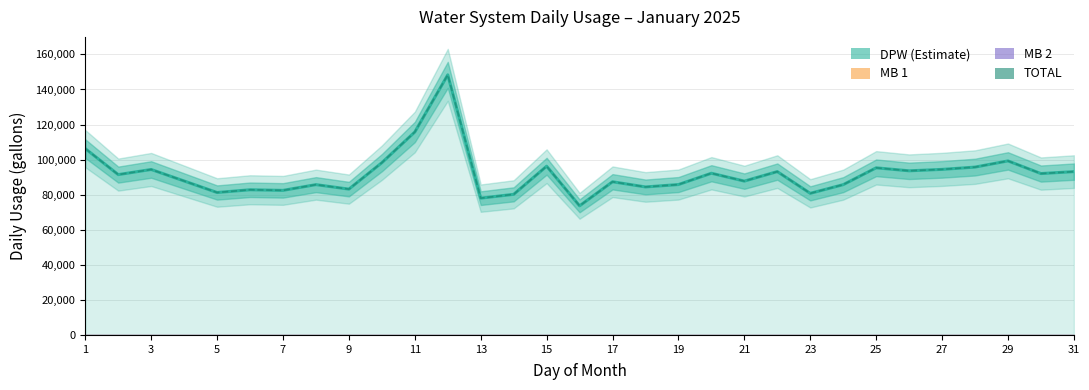

What is the sum of the TOTAL values at 13 and 17?

165395